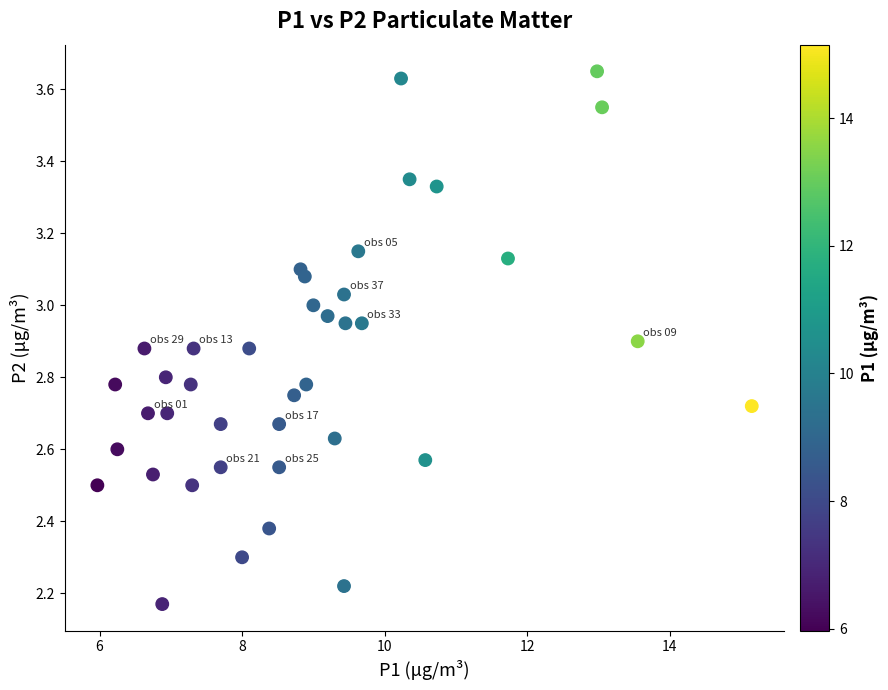

What is the range of Y values (max minus min)?

1.5